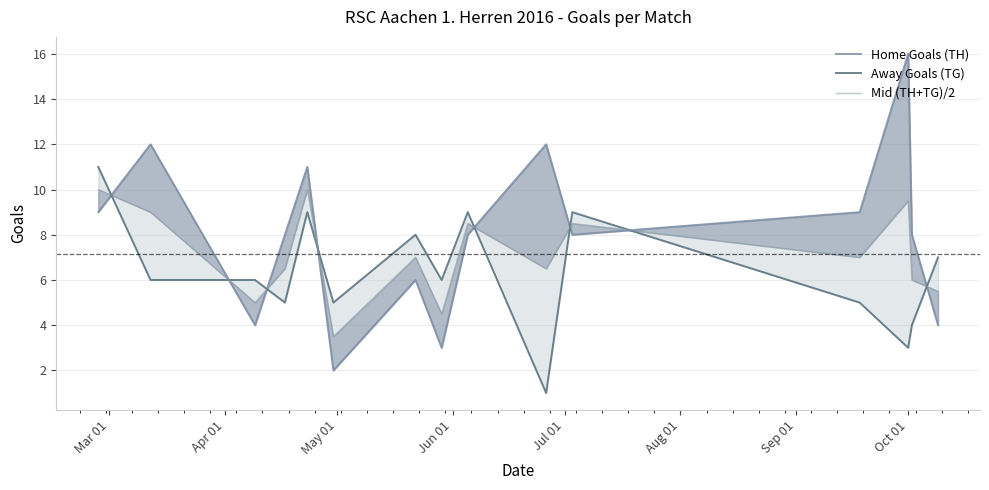

In Away Goals (TG), how many points are lower than both neighbors (excluding endpoints)?

5